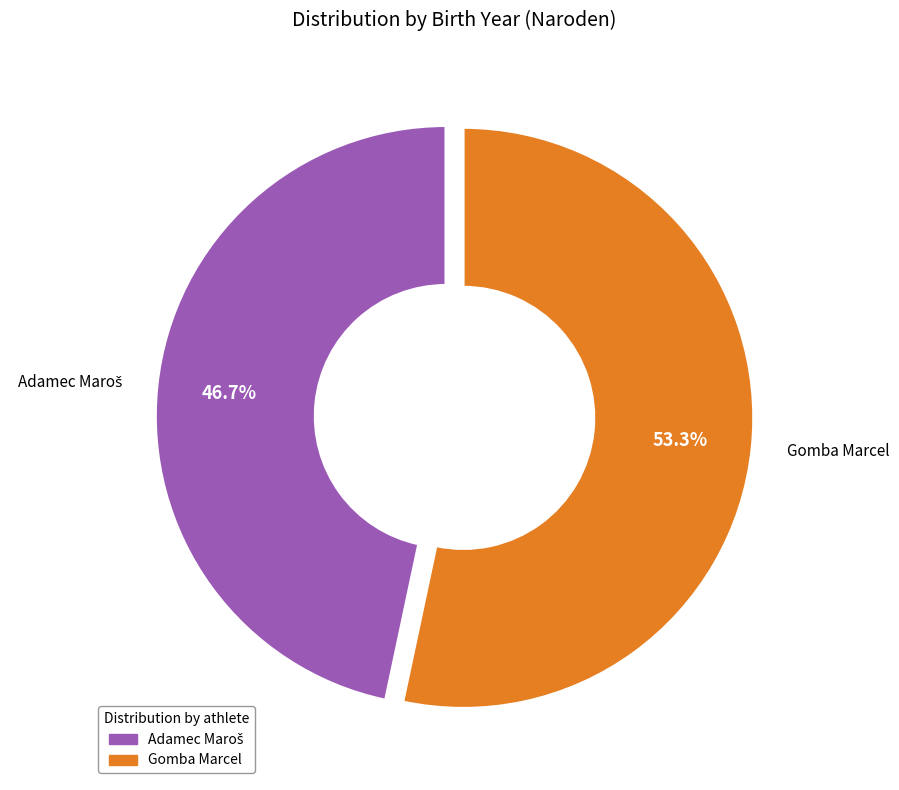

To the nearest percent, what percentage of the pie is Gomba Marcel?

53%